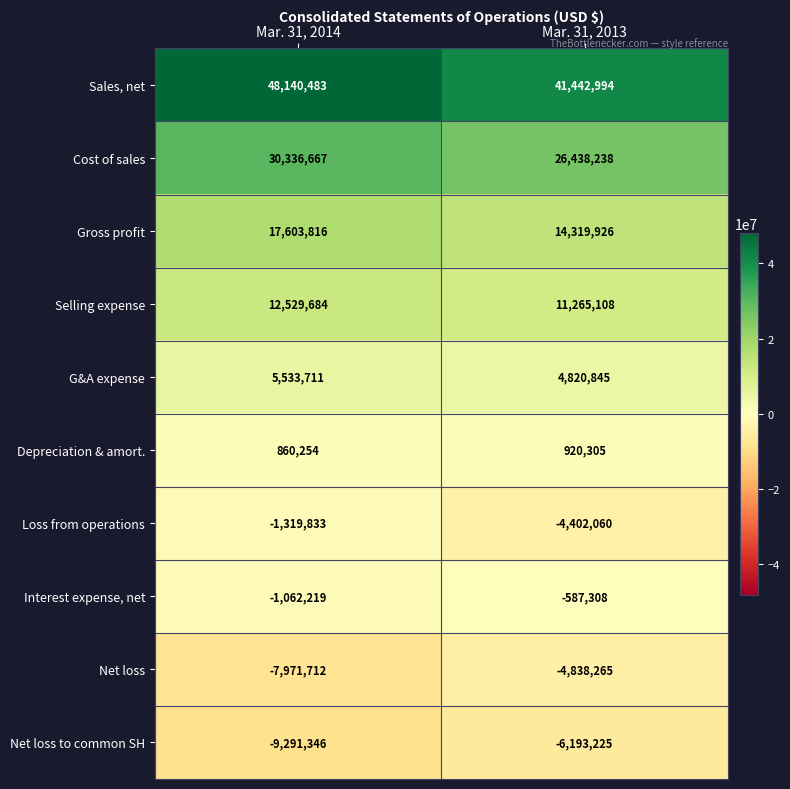

Which category has the highest value in the Cost of sales series?

Mar. 31, 2014